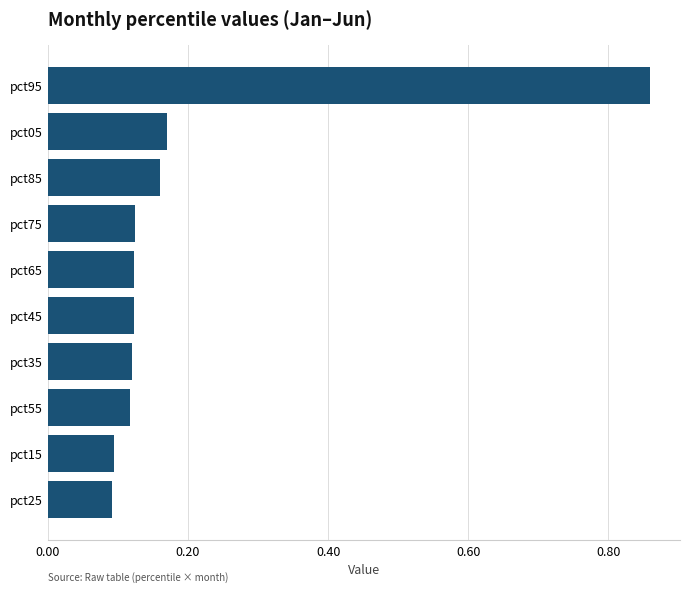

Count the values in the range 0 to 1.

10